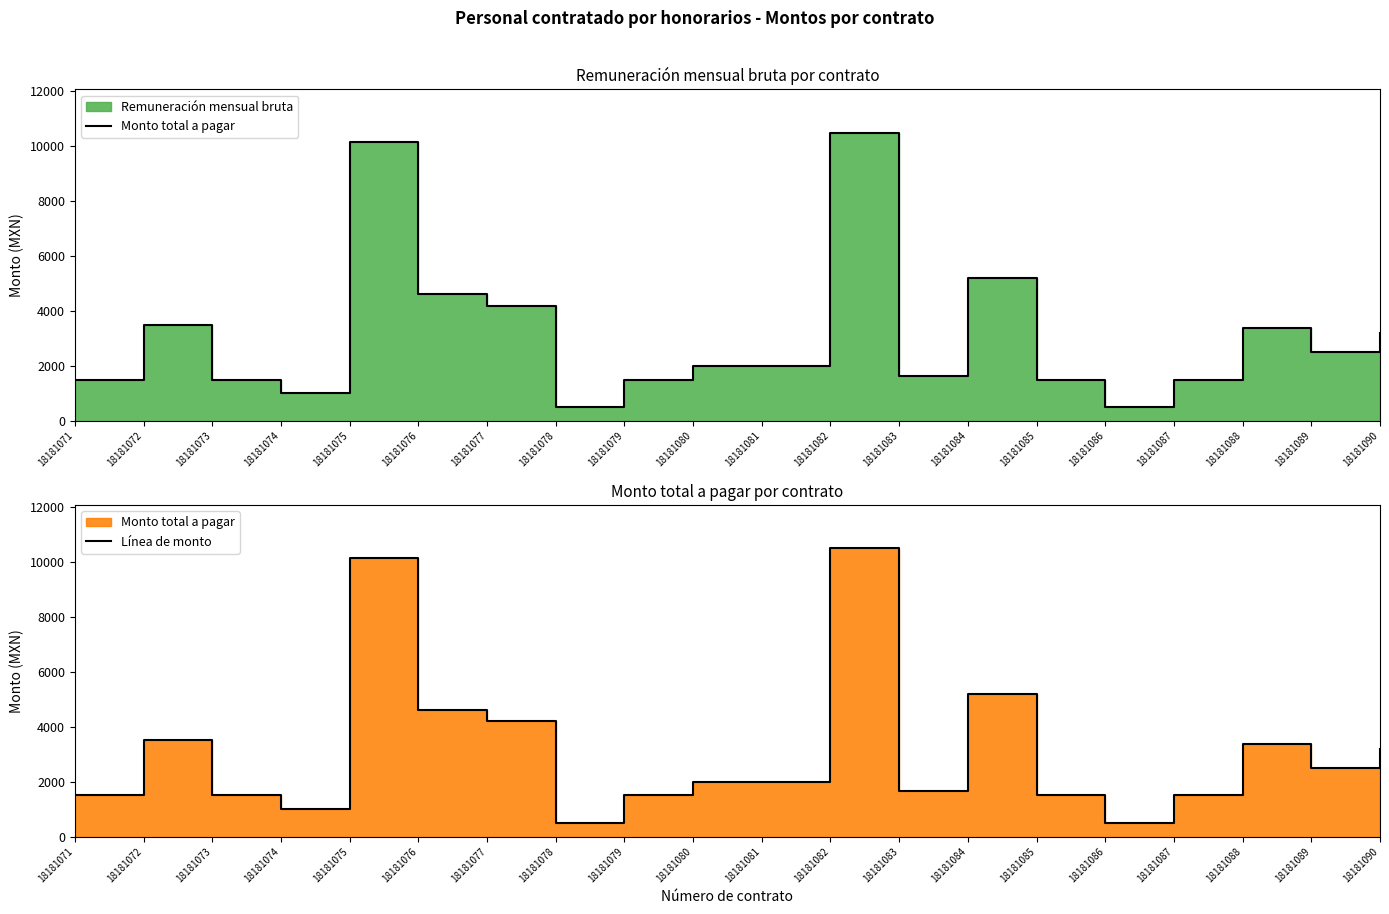

Which series has the largest total across all categories?

Monto total a pagar